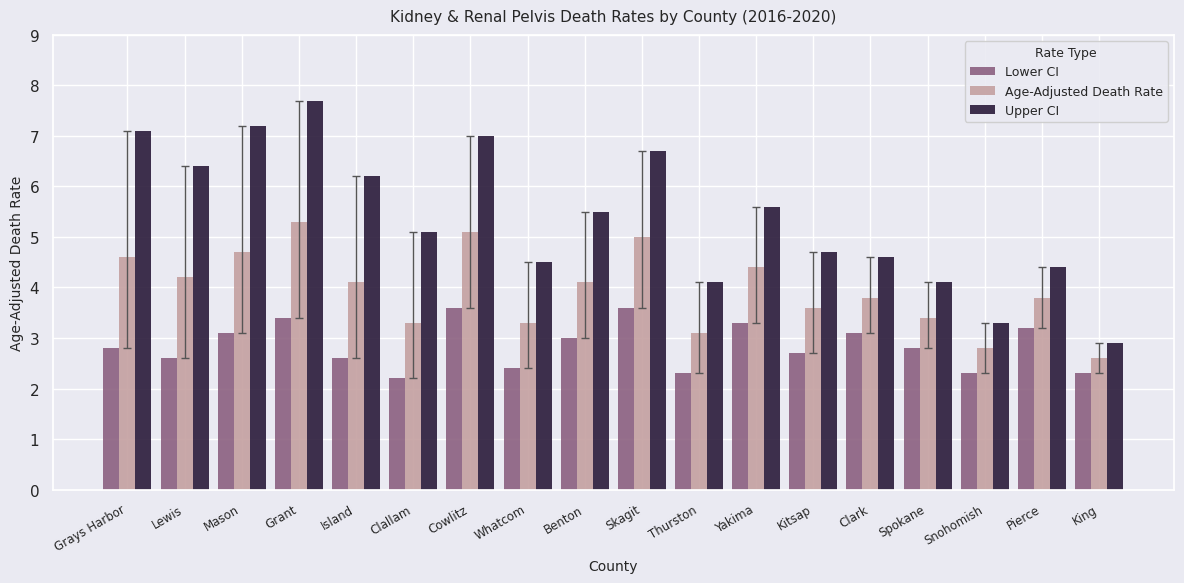

Reading right to left, extract all data points from this chart.

Lower CI: 2.3	3.2	2.3	2.8	3.1	2.7	3.3	2.3	3.6	3.0	2.4	3.6	2.2	2.6	3.4	3.1	2.6	2.8
Age-Adjusted Death Rate: 2.6	3.8	2.8	3.4	3.8	3.6	4.4	3.1	5.0	4.1	3.3	5.1	3.3	4.1	5.3	4.7	4.2	4.6
Upper CI: 2.9	4.4	3.3	4.1	4.6	4.7	5.6	4.1	6.7	5.5	4.5	7.0	5.1	6.2	7.7	7.2	6.4	7.1